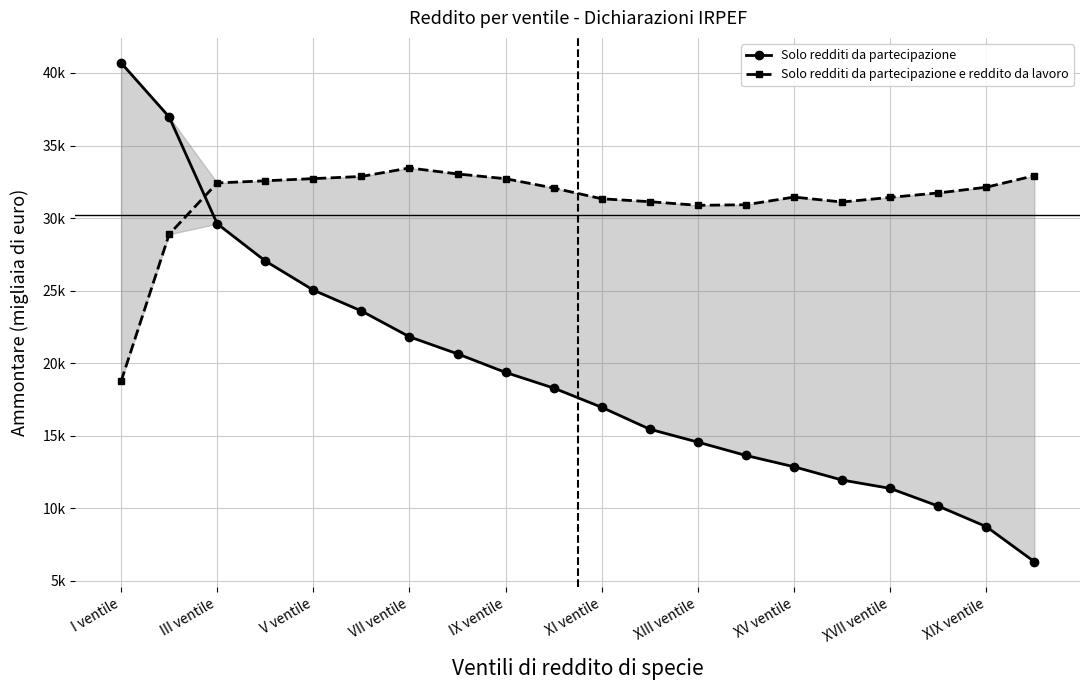

List the labels in order of Solo redditi da partecipazione value, smallest first.

19, 18, 17, 16, 15, 14, 13, 12, 11, 10, XIX ventile, XVII ventile, XV ventile, XIII ventile, XI ventile, IX ventile, VII ventile, V ventile, III ventile, I ventile